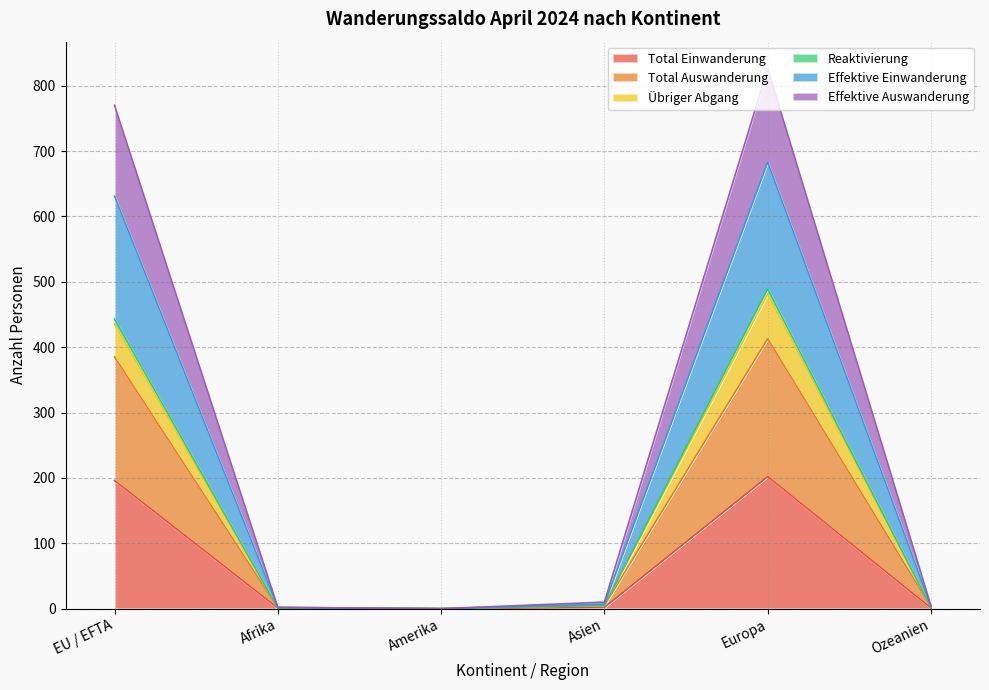

Is it true that Total Einwanderung equals 202 at Europa?

True